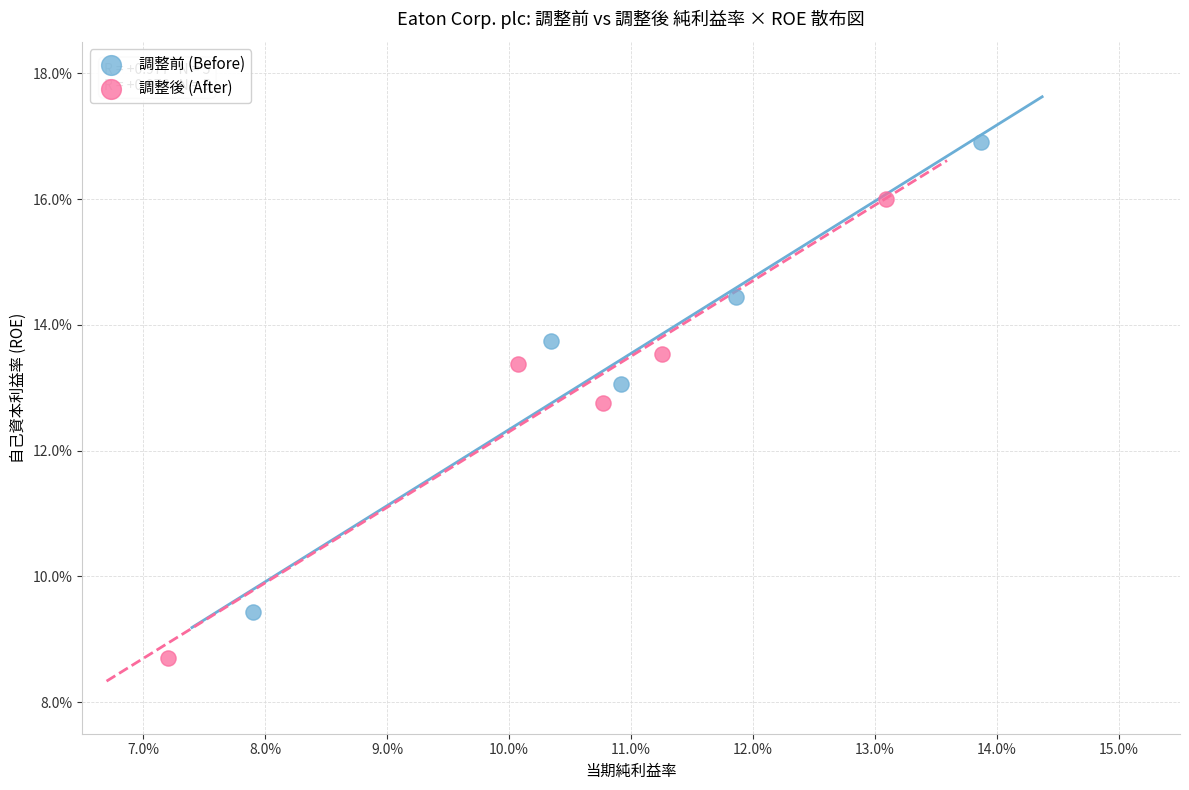

What are all the series names shown in the legend?

調整前 (Before), 調整後 (After)